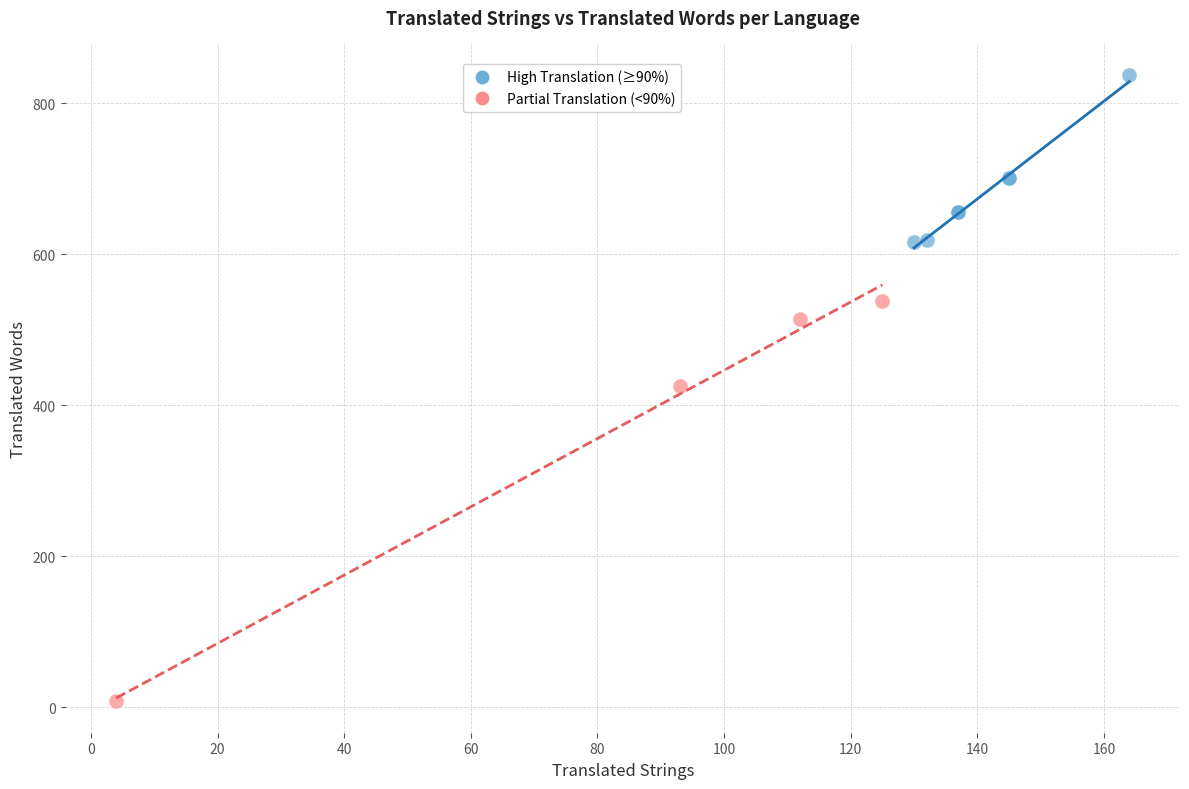

Which series has the largest Y range (max minus min)?

Partial Translation (<90%)